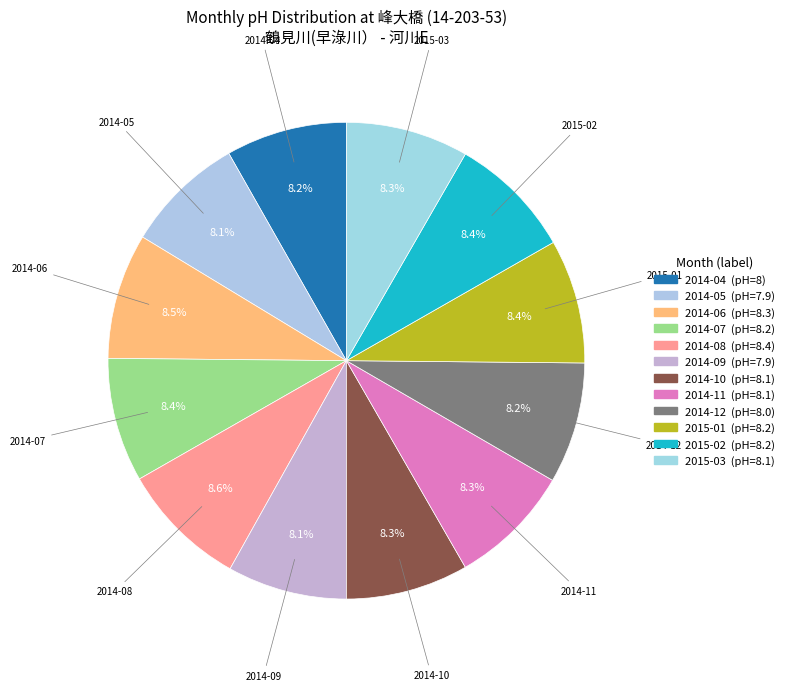

What is the total percentage of 2015-03 and 2015-02?

16.7%